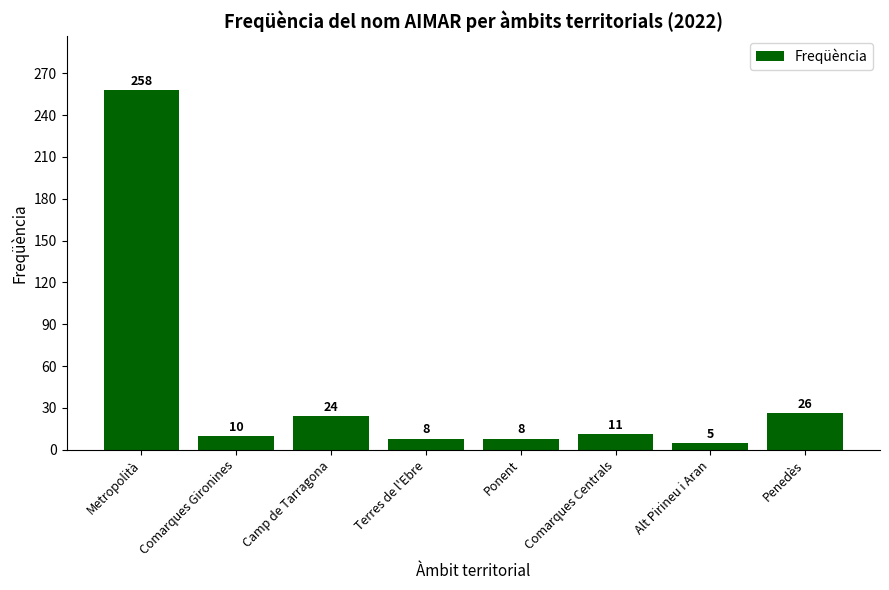

What is the smallest value displayed?

5